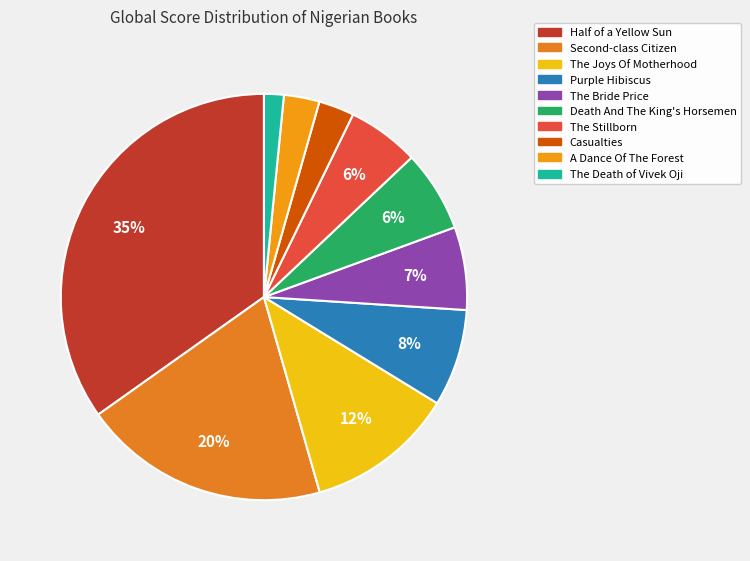

How many segments does this pie chart have?

10